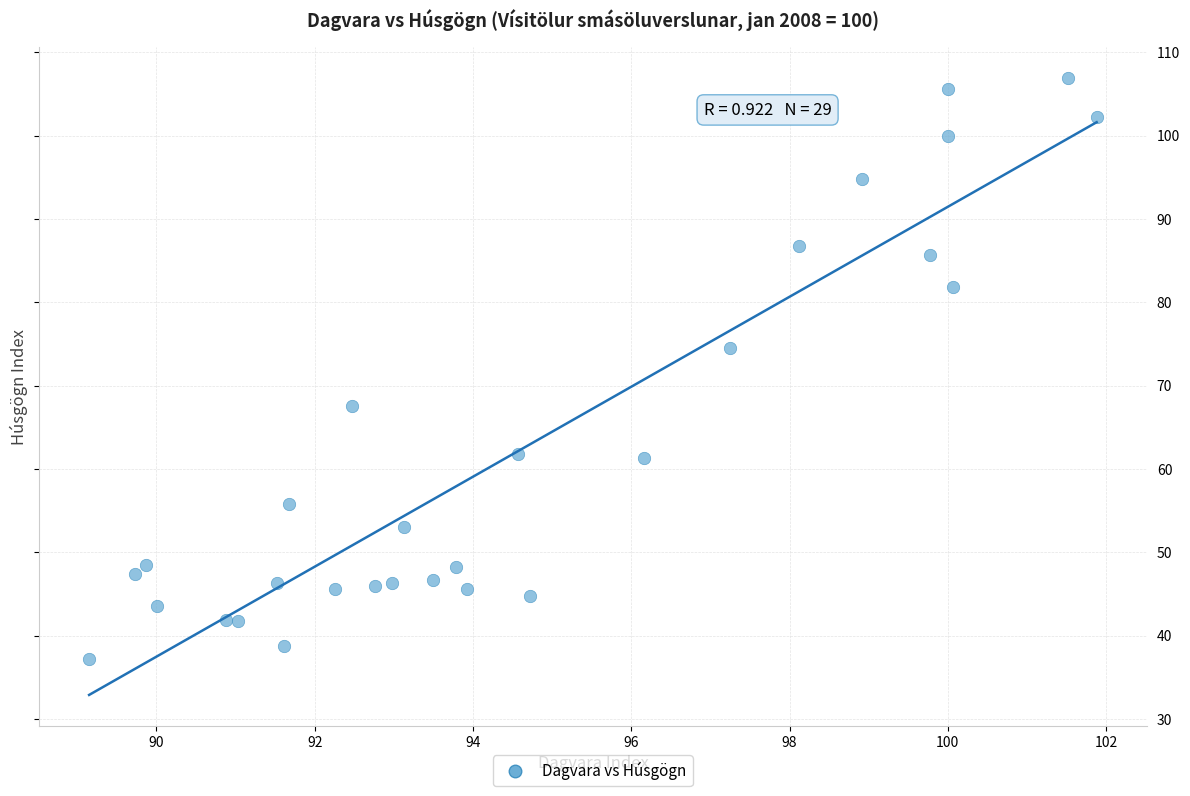

What is the range of Y values (max minus min)?

69.8